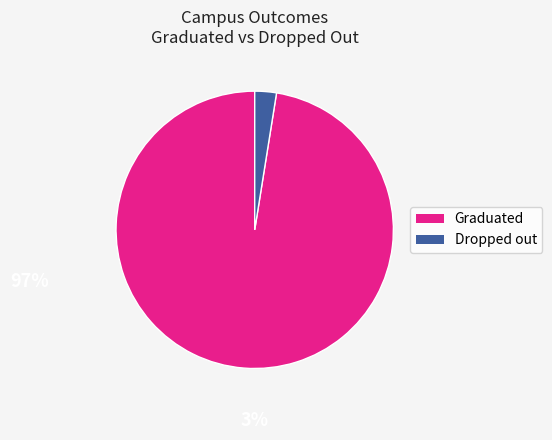

Is there any slice that represents more than half of the pie?

Yes